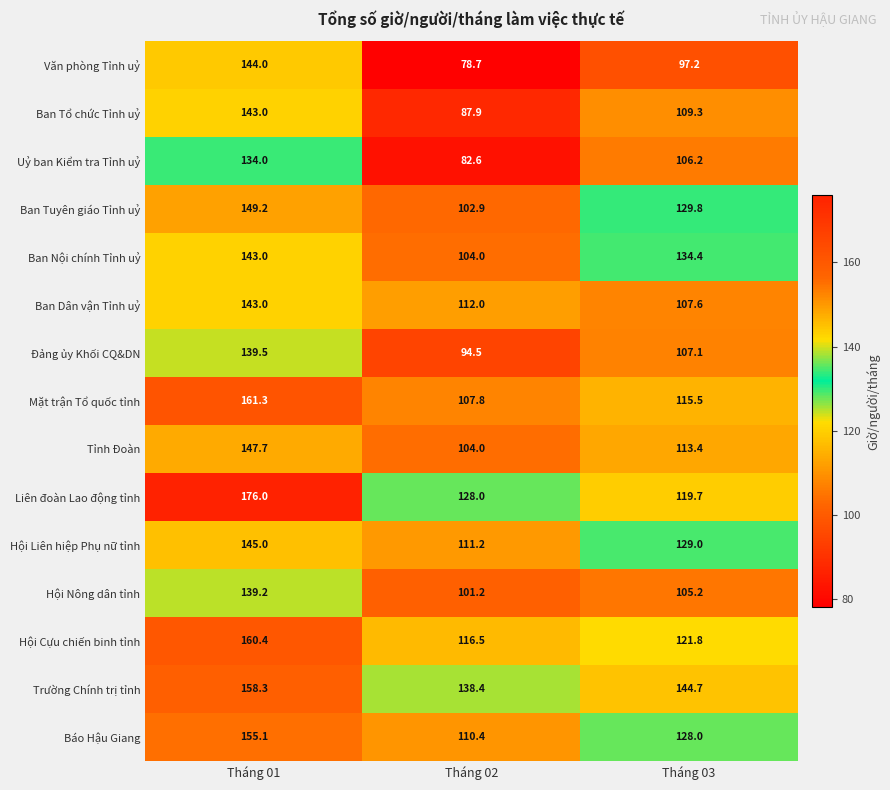

What is the greatest value displayed?

176.0